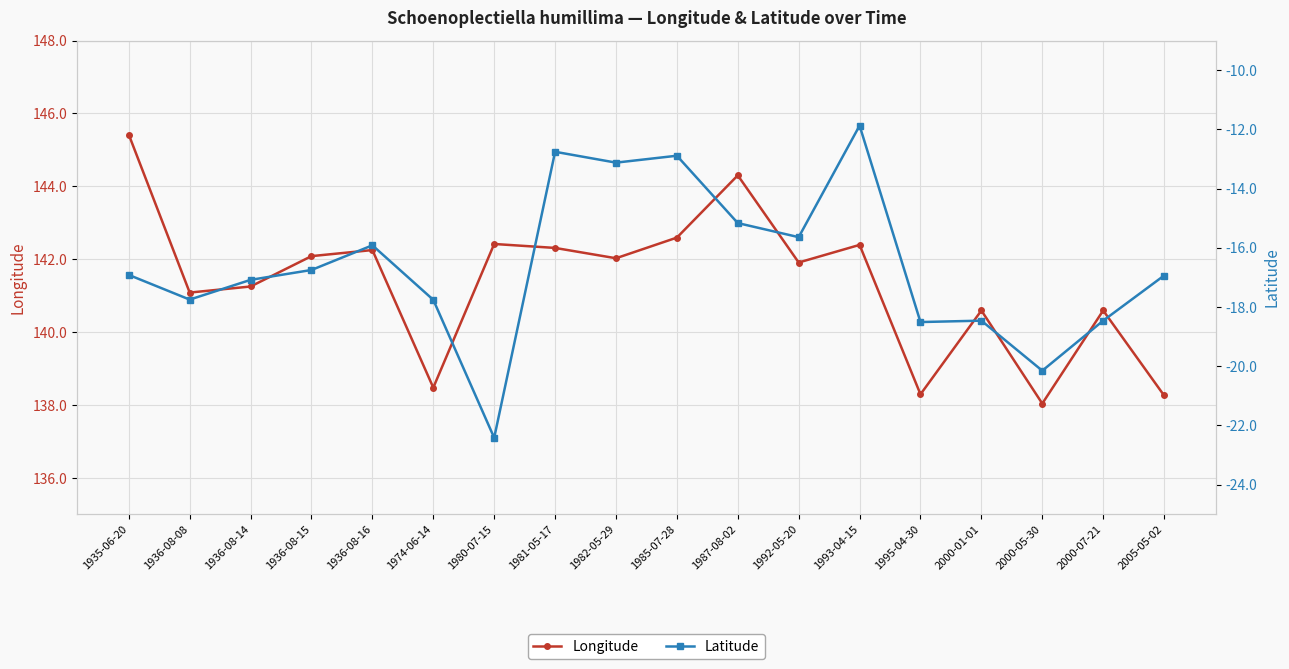

Rank the categories by Latitude value from lowest to highest.

1980-07-15, 2000-05-30, 1995-04-30, 2000-07-21, 2000-01-01, 1974-06-14, 1936-08-08, 1936-08-14, 2005-05-02, 1935-06-20, 1936-08-15, 1936-08-16, 1992-05-20, 1987-08-02, 1982-05-29, 1985-07-28, 1981-05-17, 1993-04-15